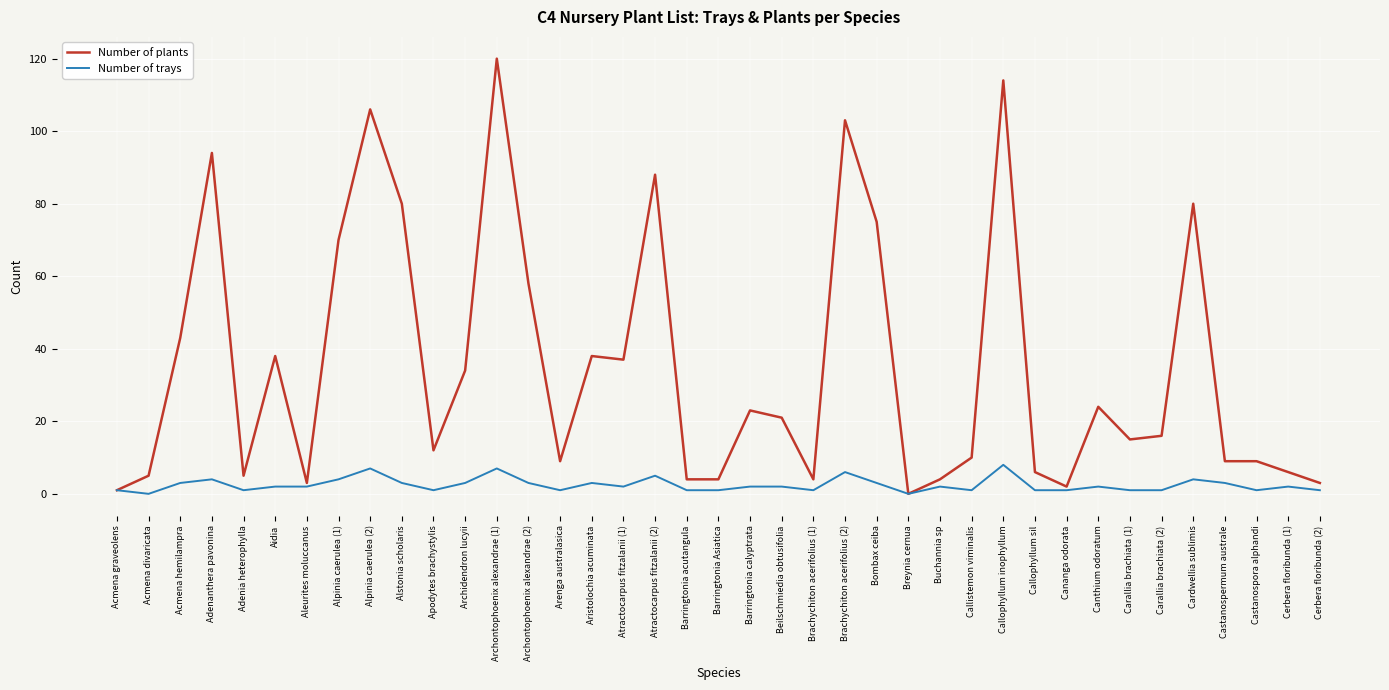

Which category has the highest value across all series?

Archontophoenix alexandrae (1)